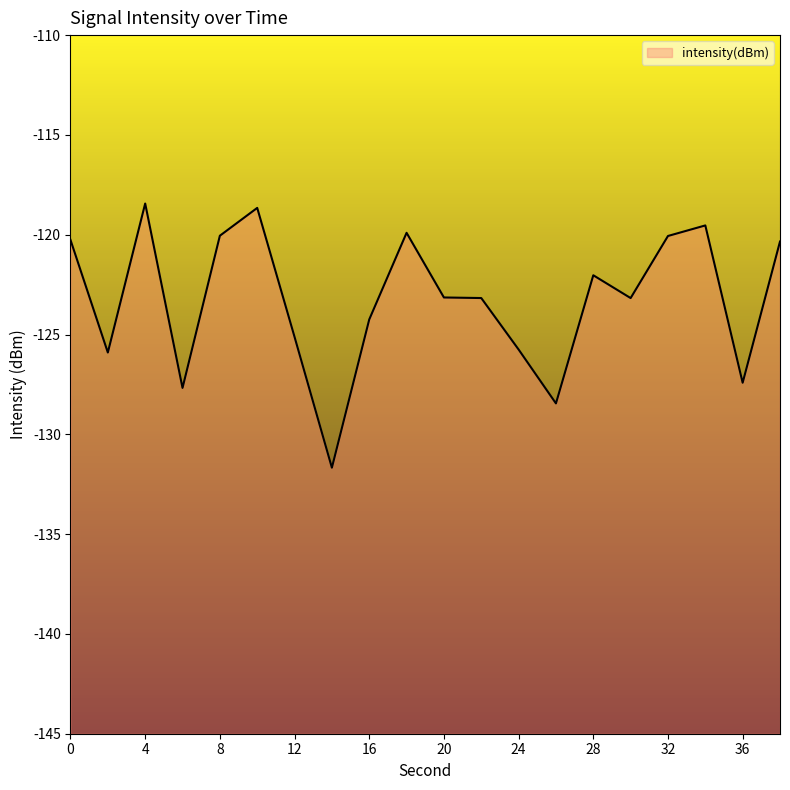

What is the sum of the values at 0 and 6?

-247.9